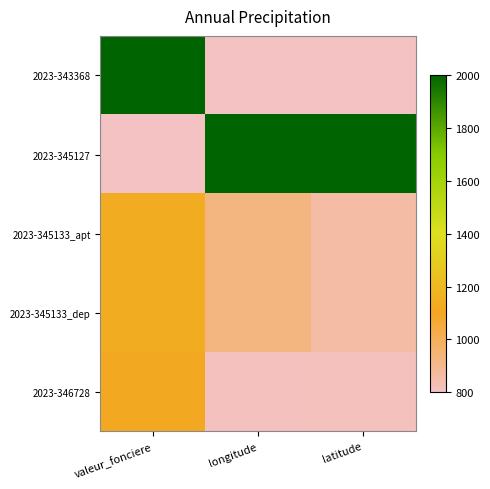

Reading left to right, what are all the values shown in this chart?

2023-343368: valeur_fonciere=1.0	longitude=0.0	latitude=0.0
2023-345127: valeur_fonciere=0.0	longitude=1.0	latitude=1.0
2023-345133_apt: valeur_fonciere=0.3	longitude=0.1	latitude=0.0
2023-345133_dep: valeur_fonciere=0.3	longitude=0.1	latitude=0.0
2023-346728: valeur_fonciere=0.3	longitude=0.0	latitude=0.0